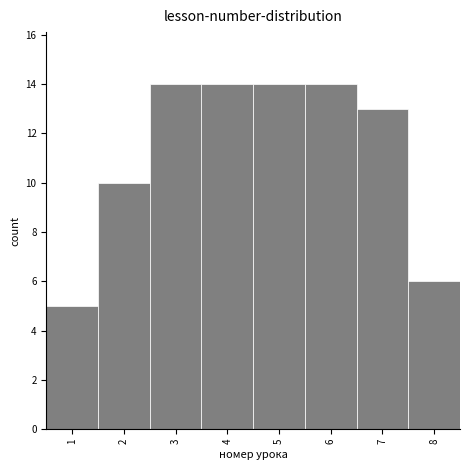

What is the height of the bar covering 3.5 to 4.5 on the x-axis? The values are not printed on the chart, so give them approximately, as read against the axis.

14